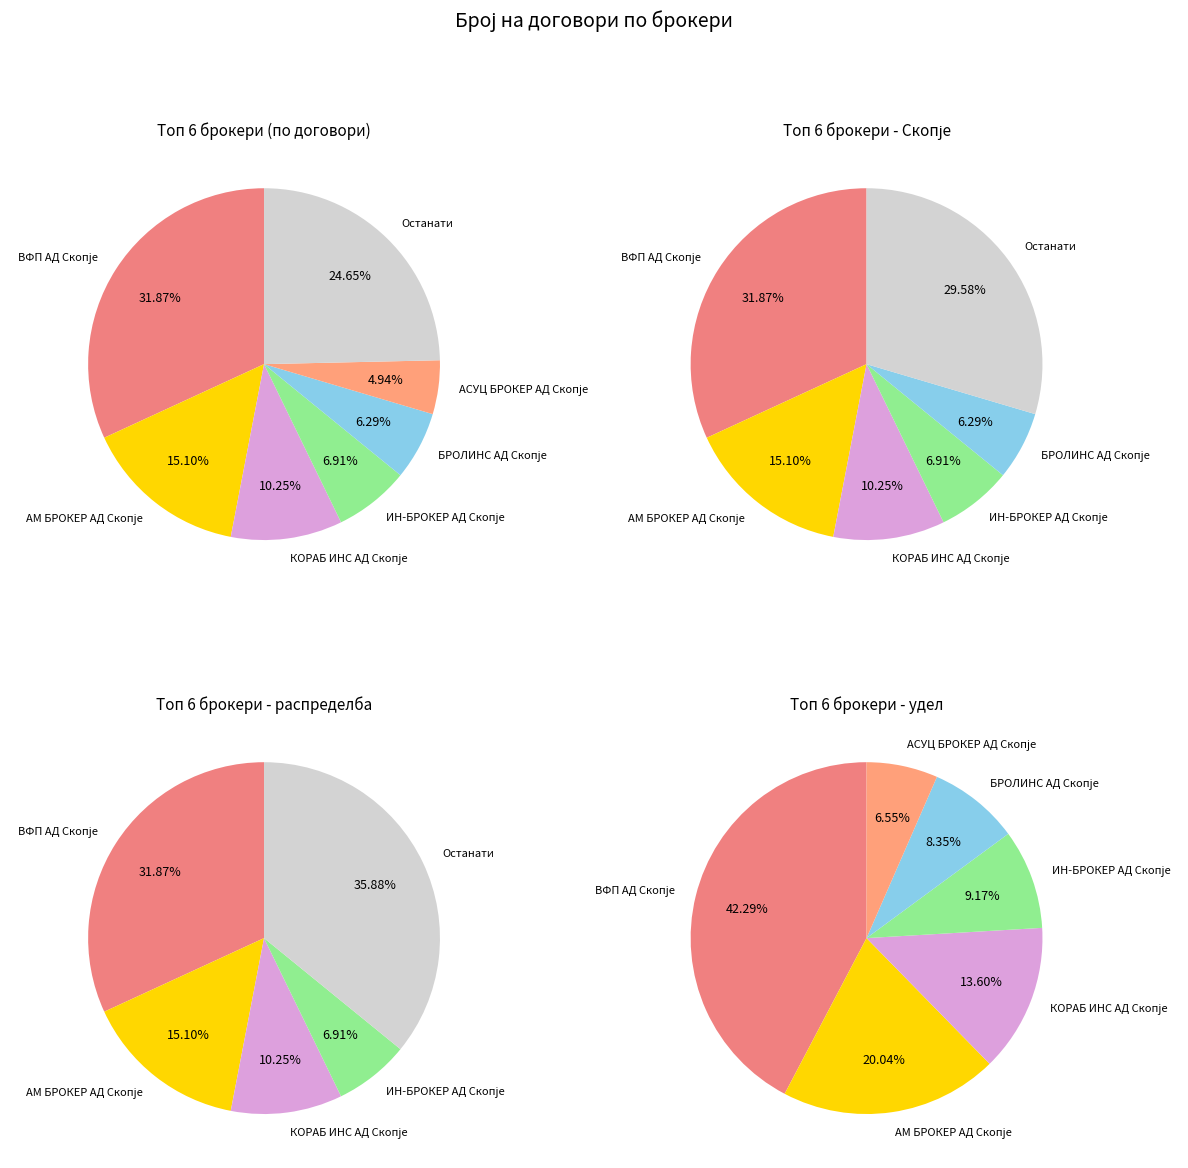

The КОРАБ ИНС АД Скопје slice represents 3% of the pie. True or false?

False